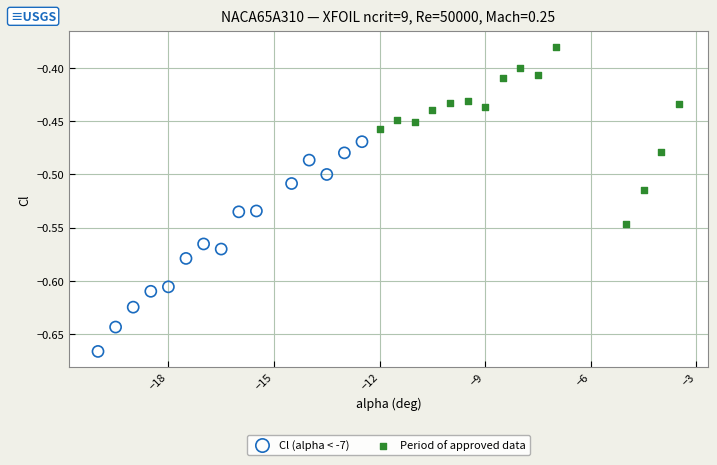

Which series has the largest Y range (max minus min)?

Cl (alpha < -7)